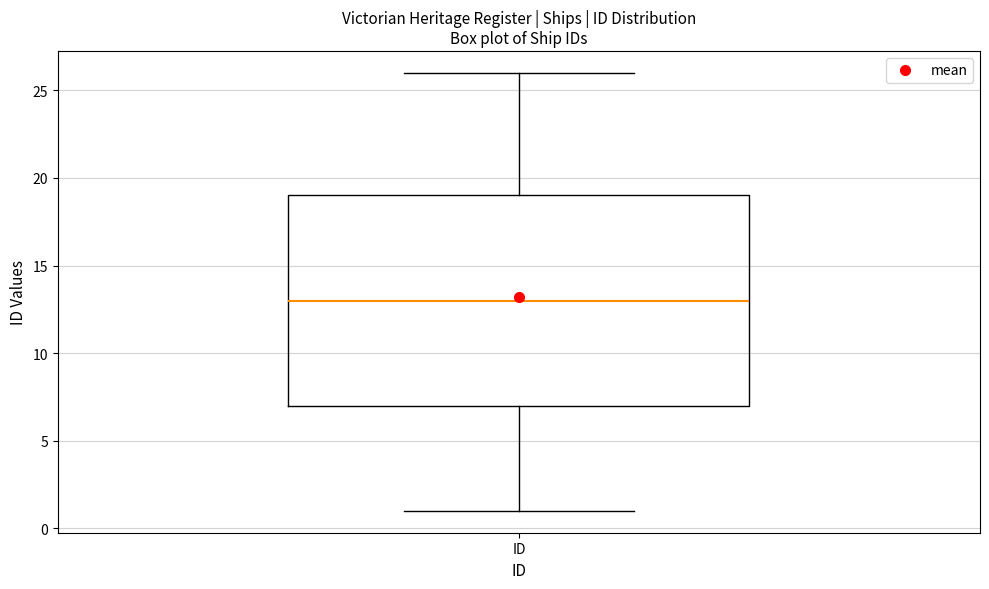

Read this box plot against the y-axis: the position of the median line, the range covered by the box, and the ends of both whiskers. The values are not printed on the chart, so give them approximately, as read against the axis.

median 13, box 7 to 19, whiskers 1 to 26